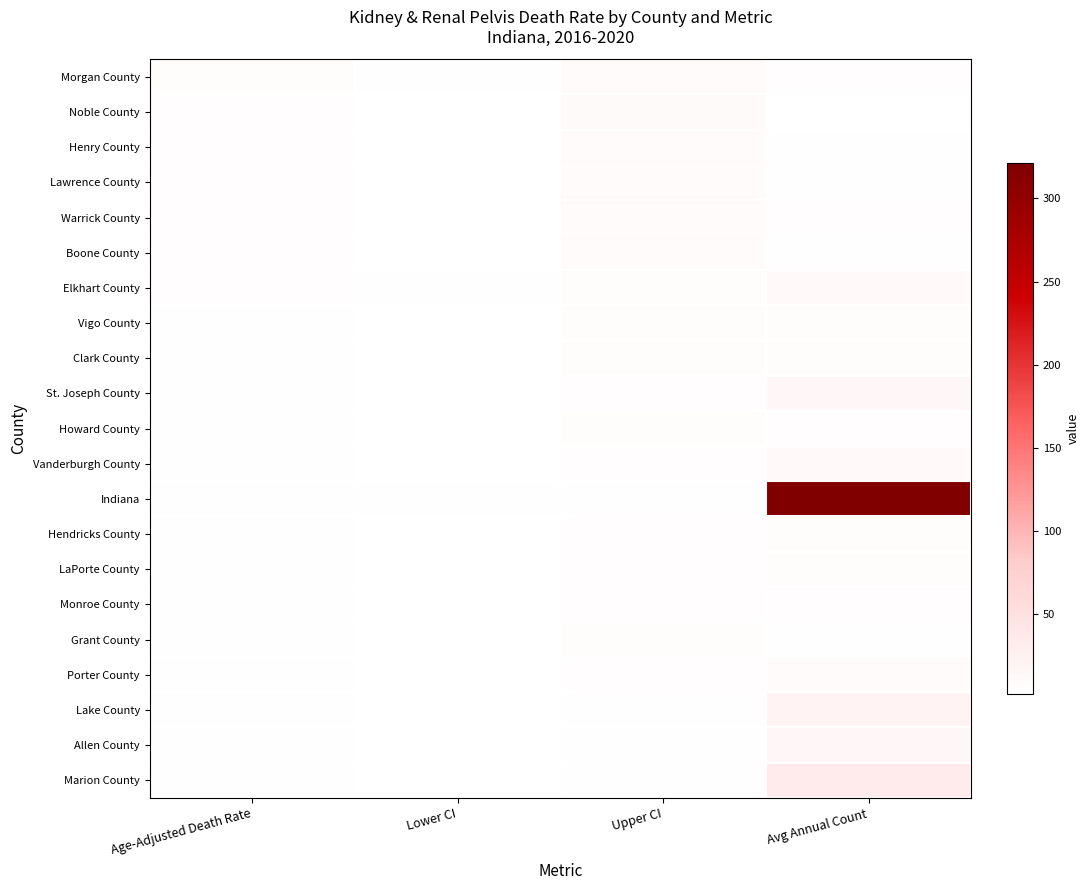

Which series has the largest total across all categories?

Indiana